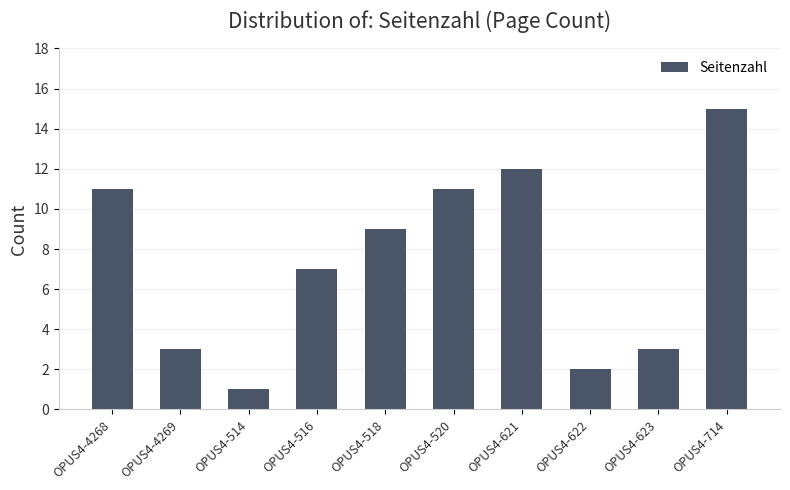

Which label corresponds to the largest value in the chart?

OPUS4-714